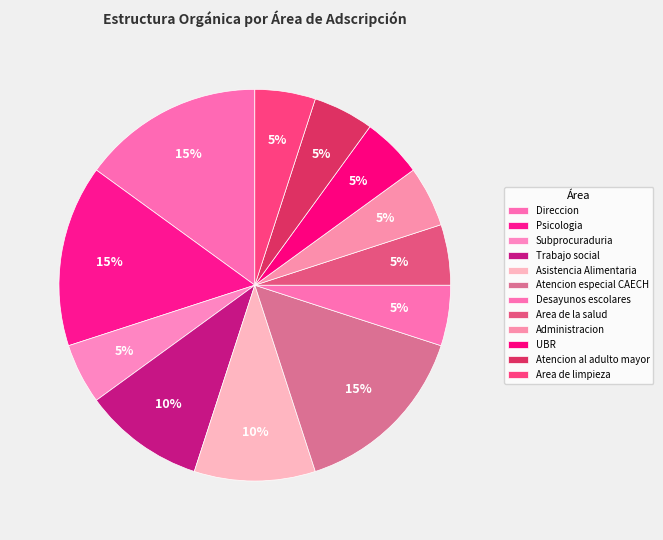

Is there a majority slice in this chart?

No